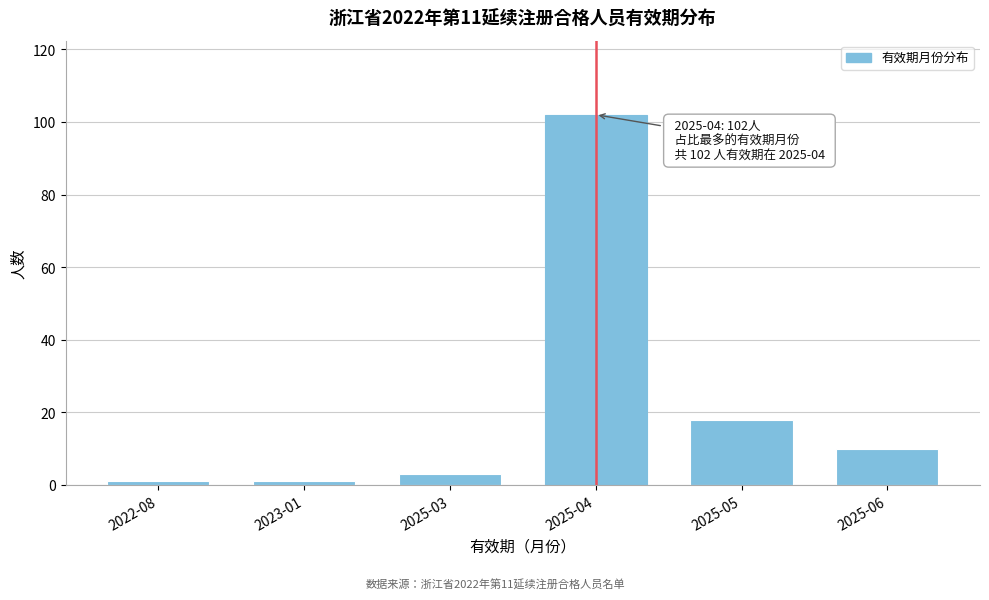

Reading left to right, transcribe all the data shown in this chart.

2022-08=1	2023-01=1	2025-03=3	2025-04=102	2025-05=18	2025-06=10